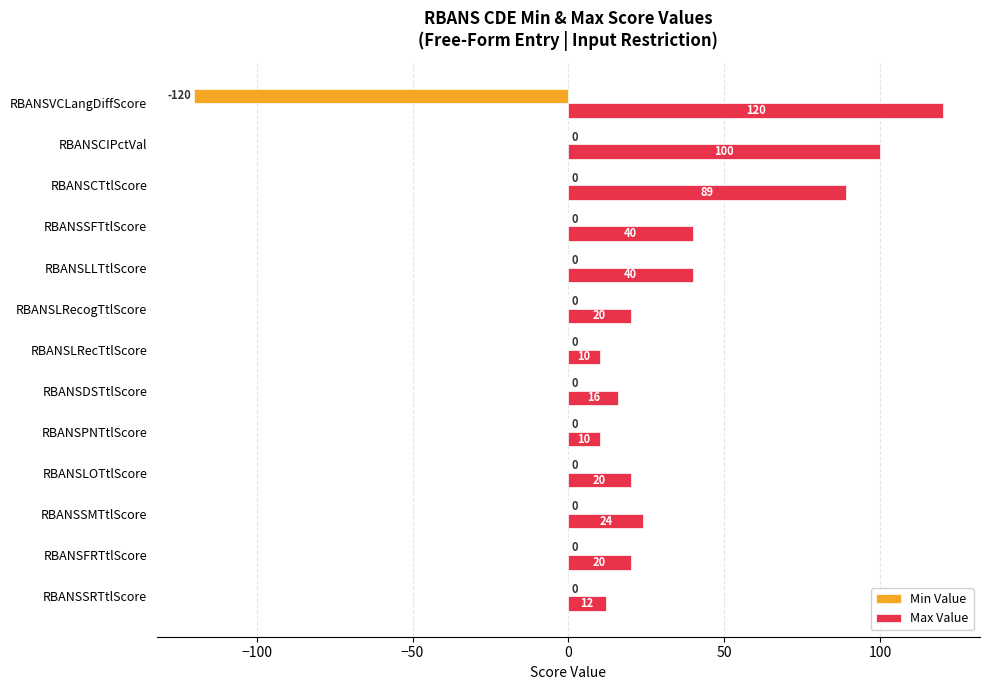

What is the average value of the Min Value series?

-9